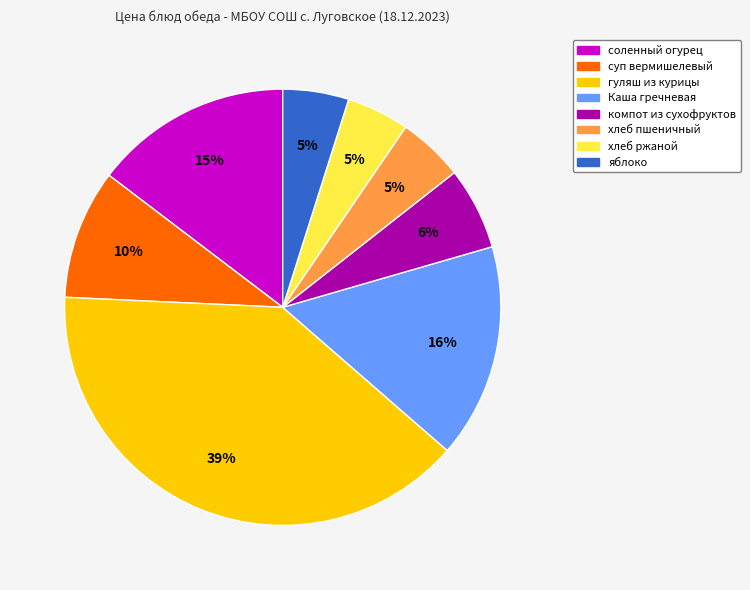

Is it true that Каша гречневая is 3% of the pie?

False